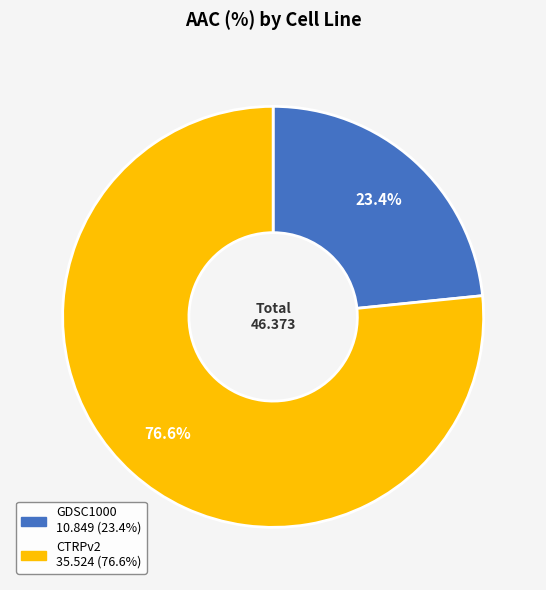

Is there any slice that represents more than half of the pie?

Yes